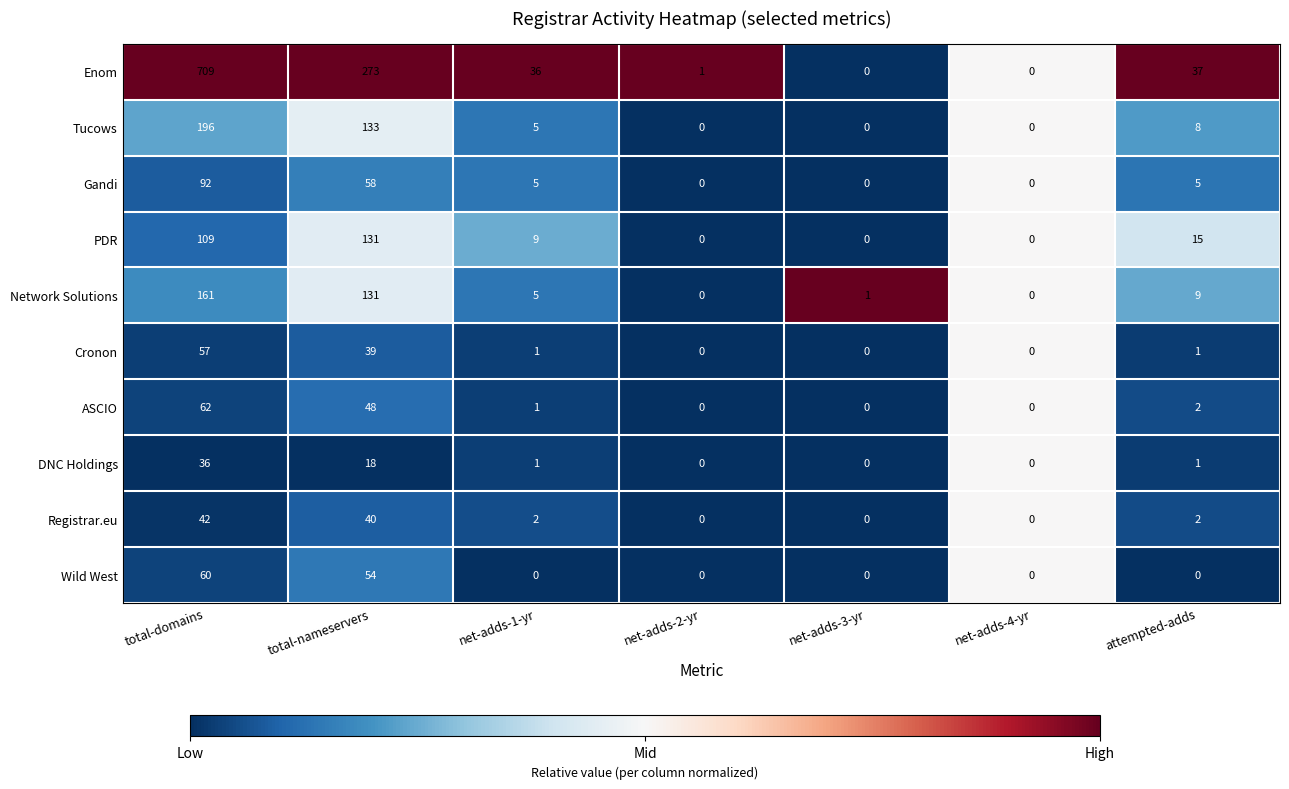

The Cronon series shows 1 at net-adds-1-yr. True or false?

True